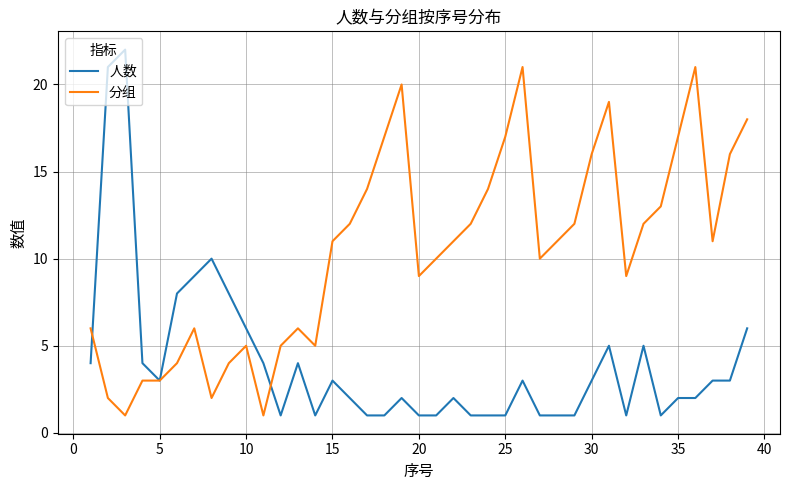

What is the maximum value for 人数?

22